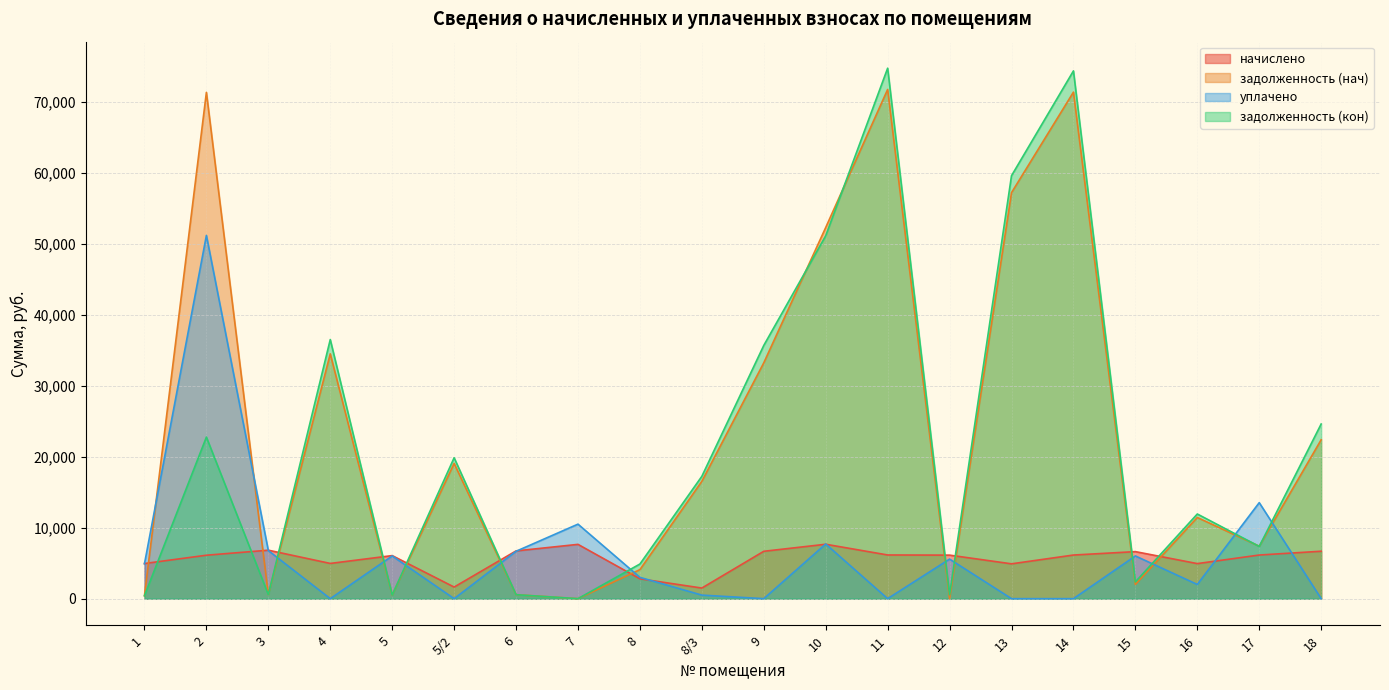

Between 16 and 13, which is larger?

16